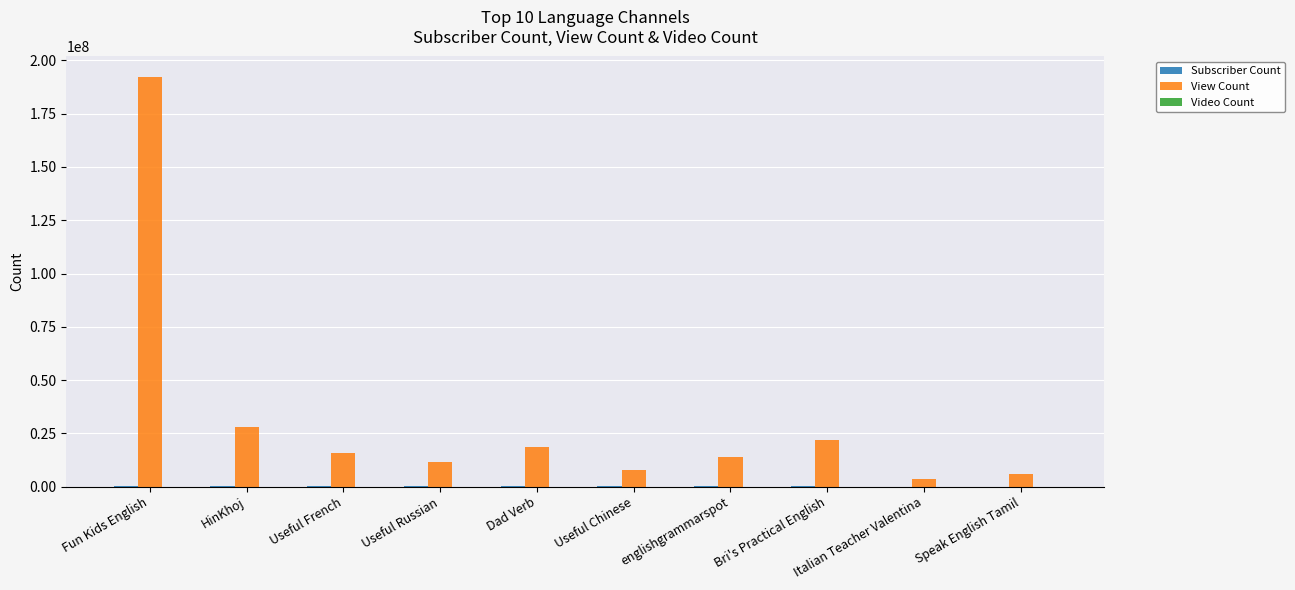

What is the total value across all series at Useful Russian?

11956047